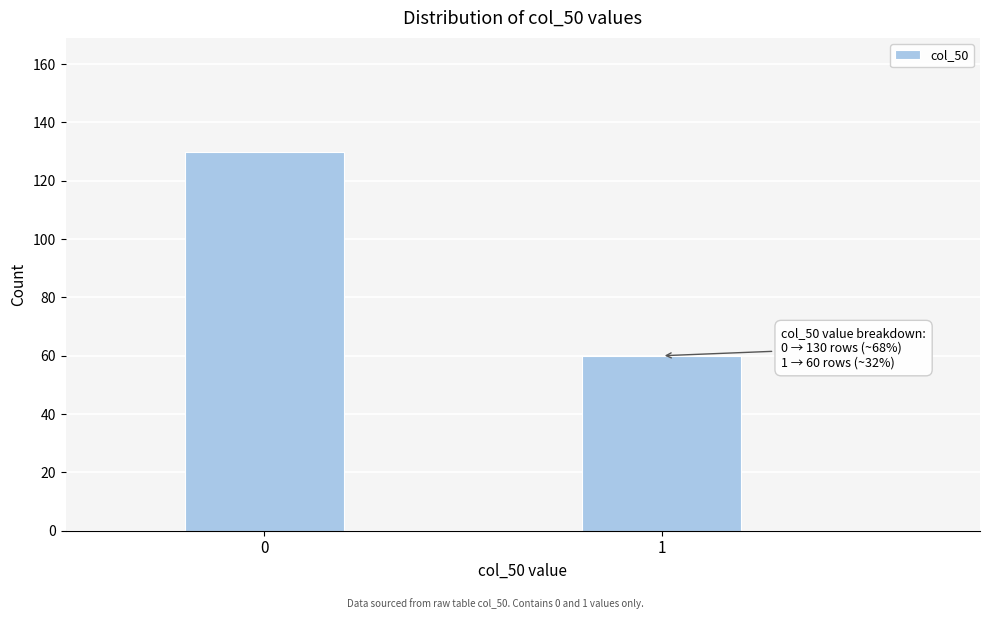

Reading left to right, list all the values displayed in this chart.

0=130	1=60